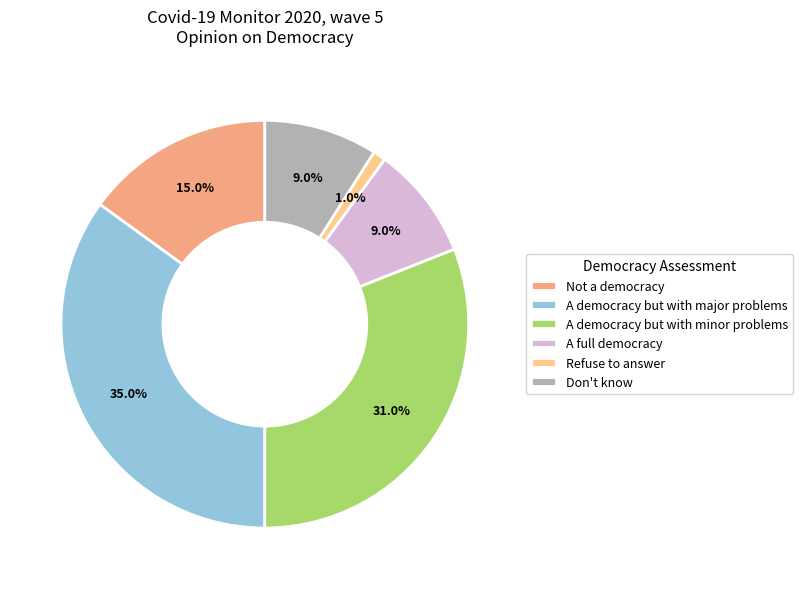

What is the smallest slice in the pie chart?

Refuse to answer